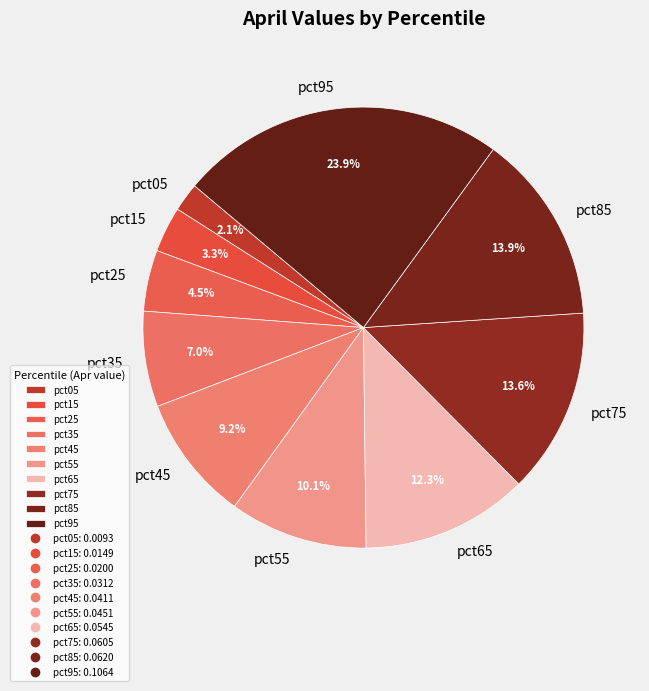

True or false: pct65 accounts for 12% of the total.

True